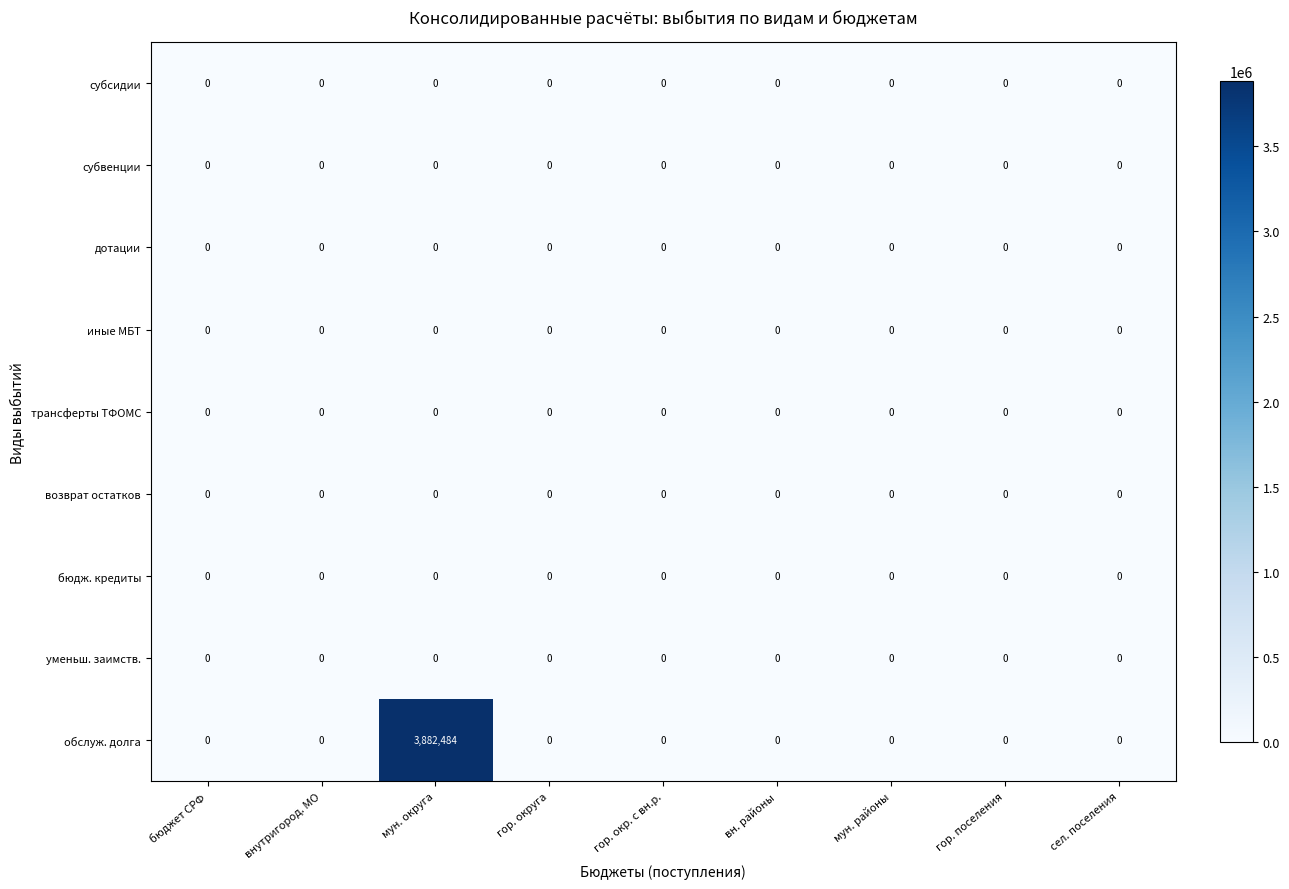

Which category has the highest value across all series?

мун. округа